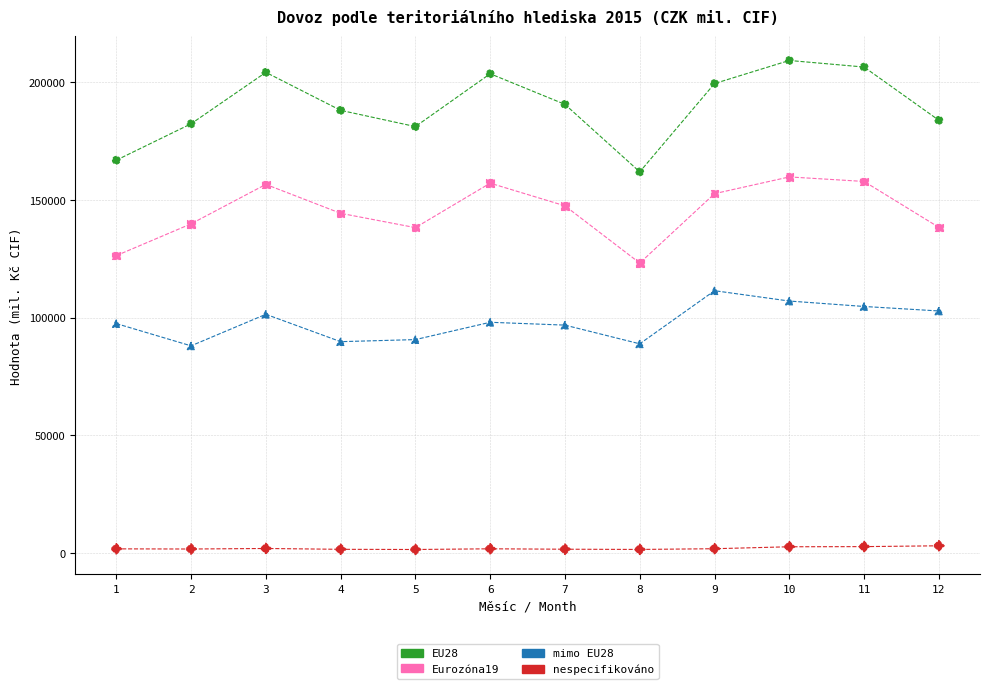

What are all the series names shown in the legend?

EU28, Eurozóna19, mimo EU28, nespecifikováno